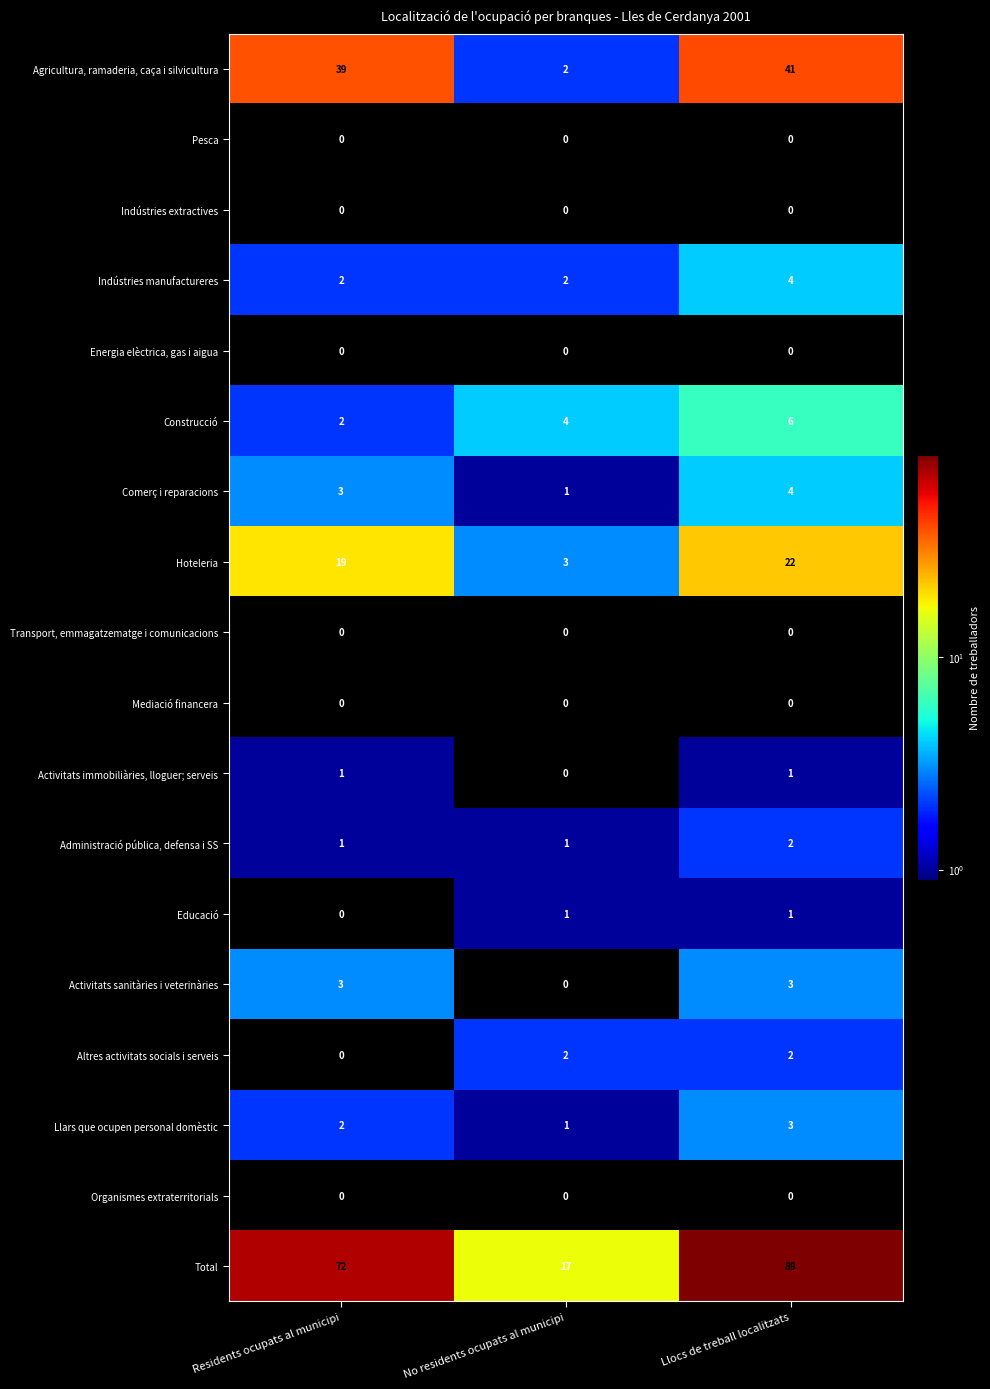

What is the spread (max minus min) of values at Llocs de treball localitzats?

89